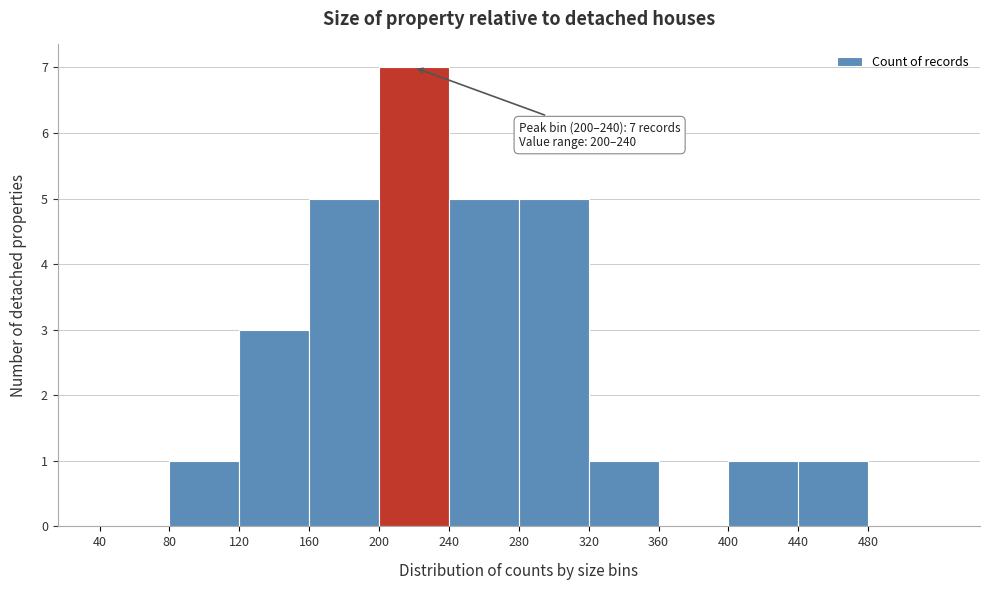

Which range on the x-axis has the tallest bar?

200 to 240